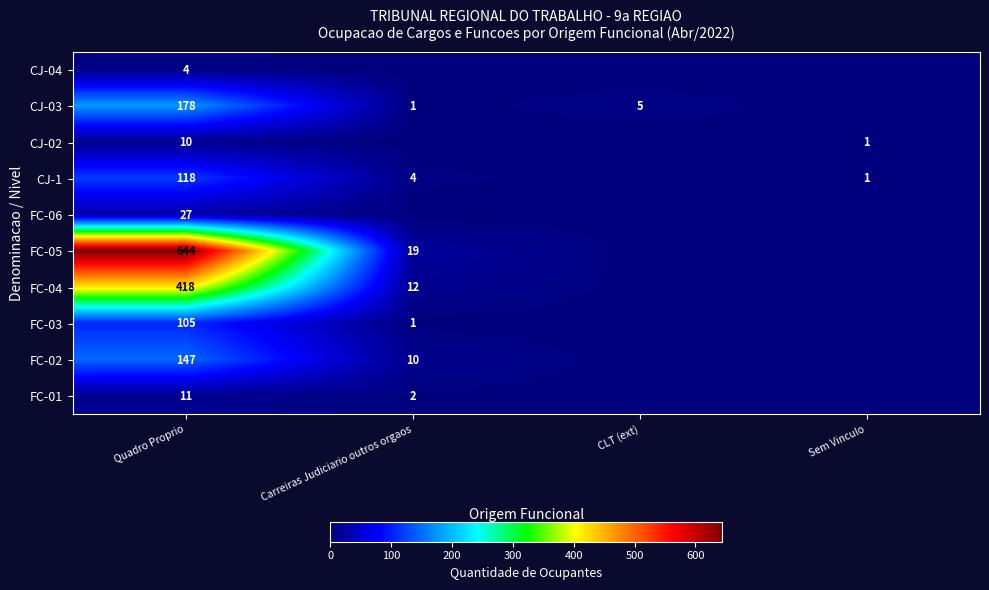

How many distinct data groups are displayed?

10